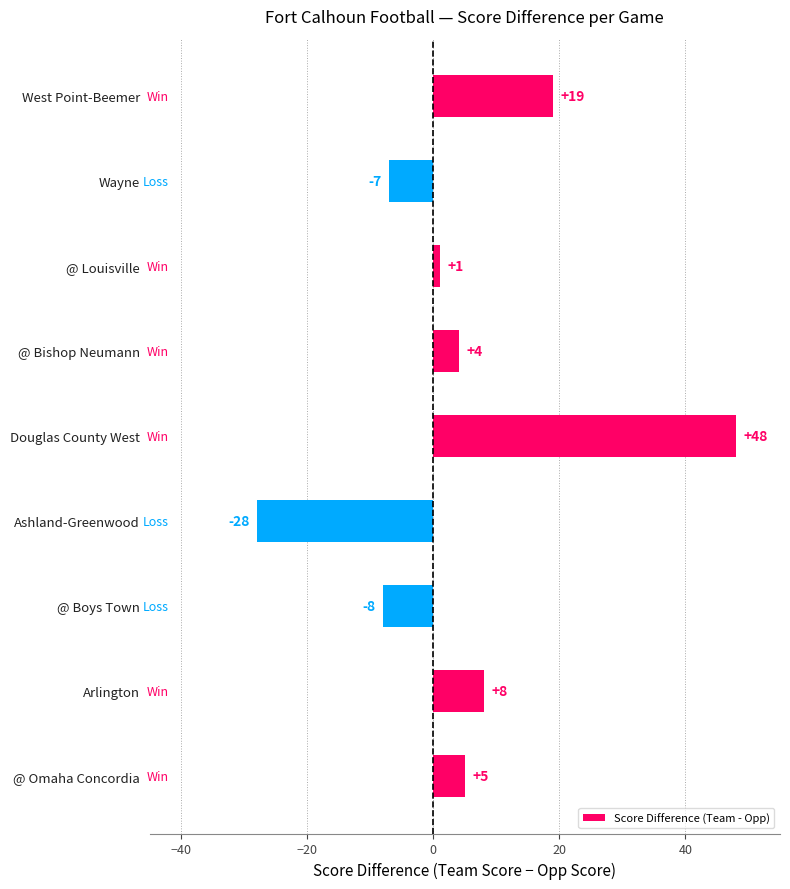

Read the value at West Point-Beemer, to the nearest 10.

20